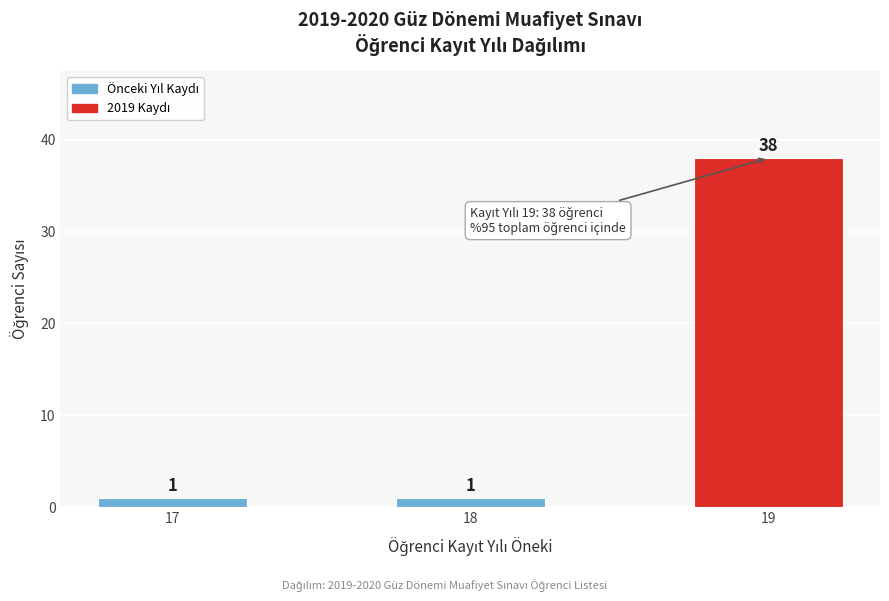

Reading left to right, what are all the values shown in this chart?

1	1	38